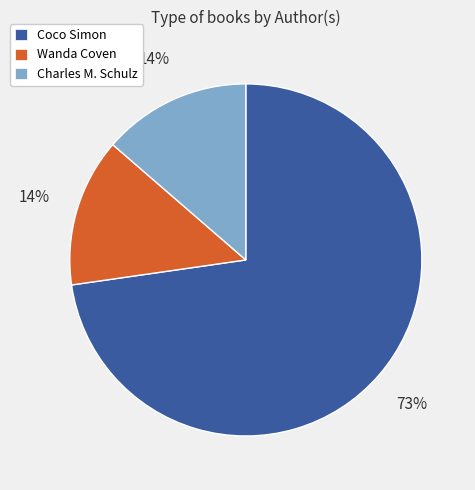

Between Coco Simon and Wanda Coven, which is larger?

Coco Simon